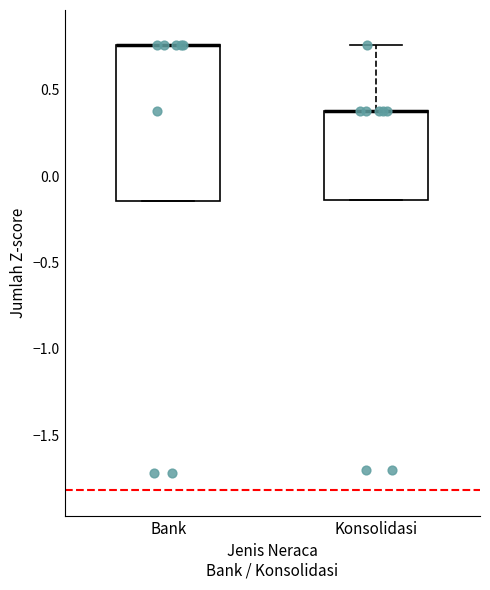

Which box is the tallest, from its lower edge to its upper edge?

Bank